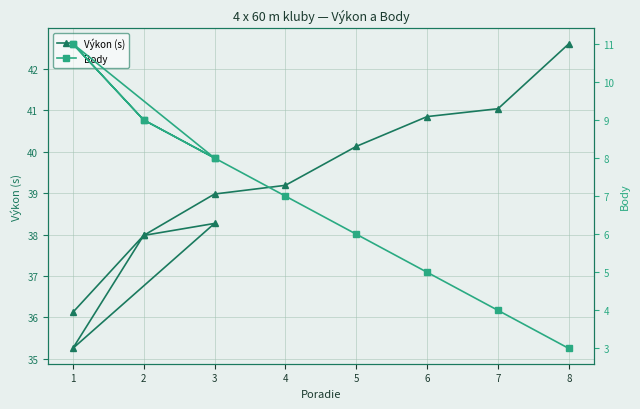

True or false: Body and Výkon (s) cross at least once.

False